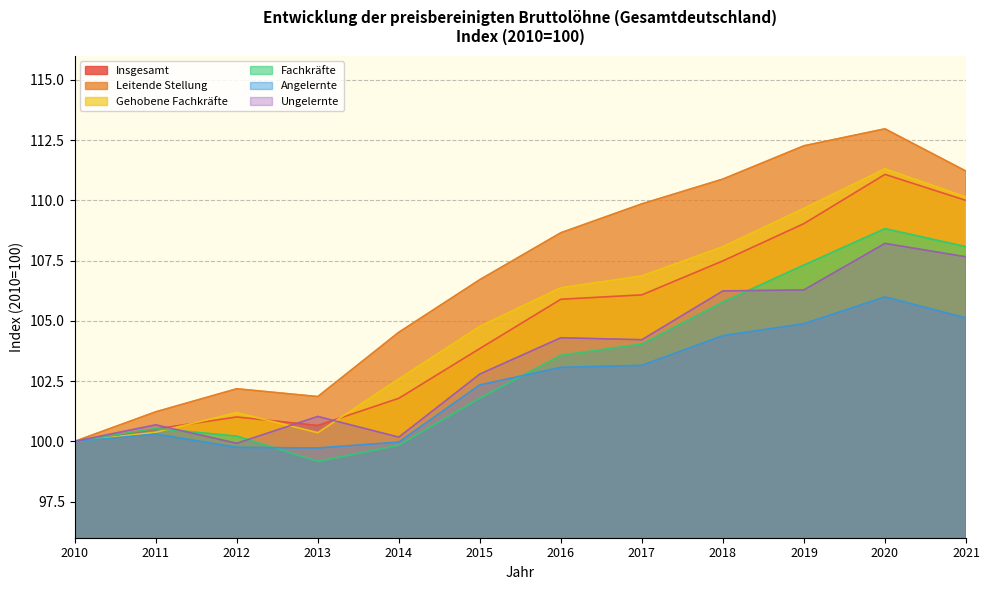

Is the value of Fachkräfte at 2014 greater than the value of Angelernte at 2018?

No